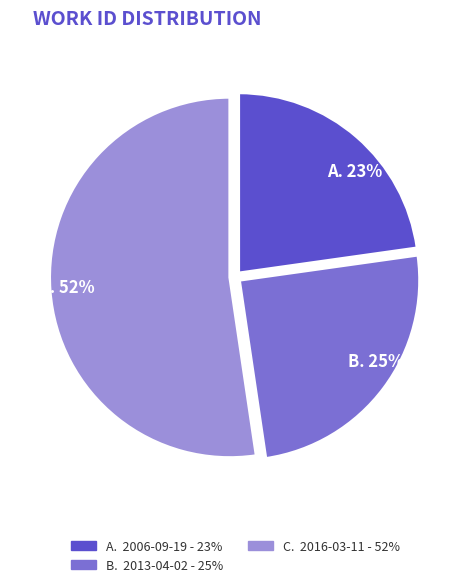

Count the number of slices in the pie.

3